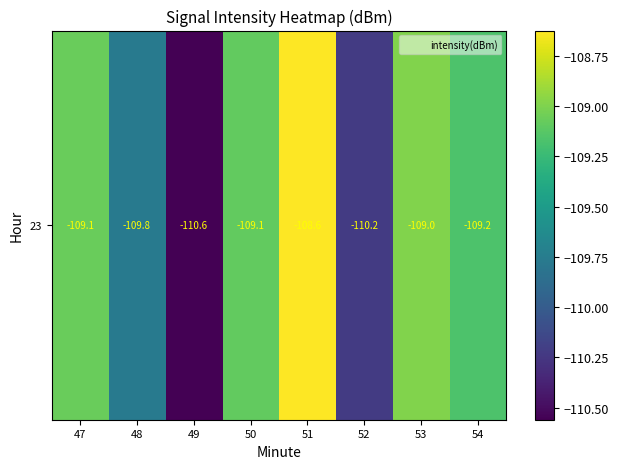

Which category has the lowest value across all series?

49